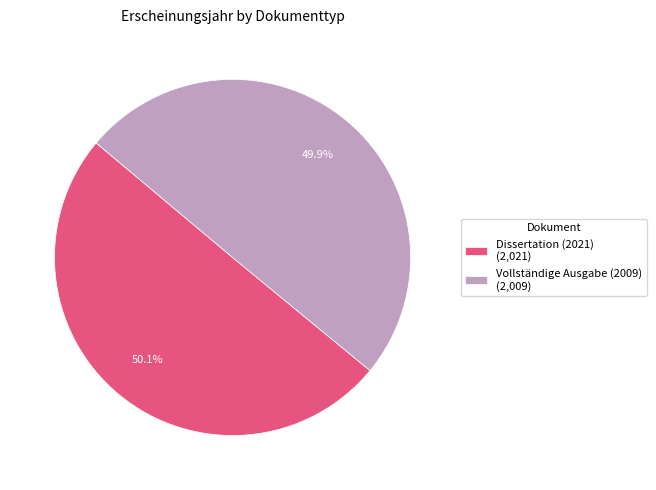

What percentage is the Vollständige Ausgabe (2009) slice, to the nearest percent?

50%